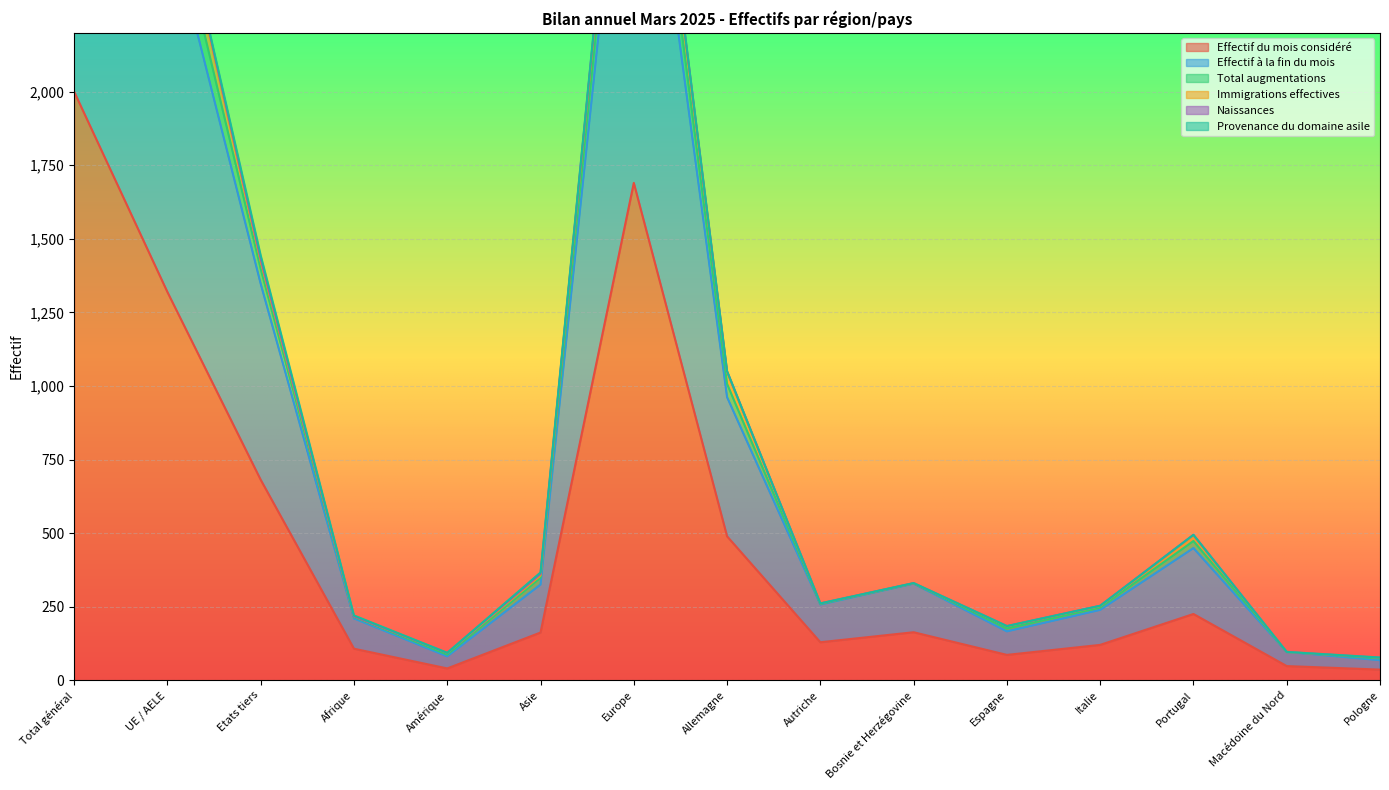

True or false: Immigrations effectives and Effectif à la fin du mois intersect in this chart.

False